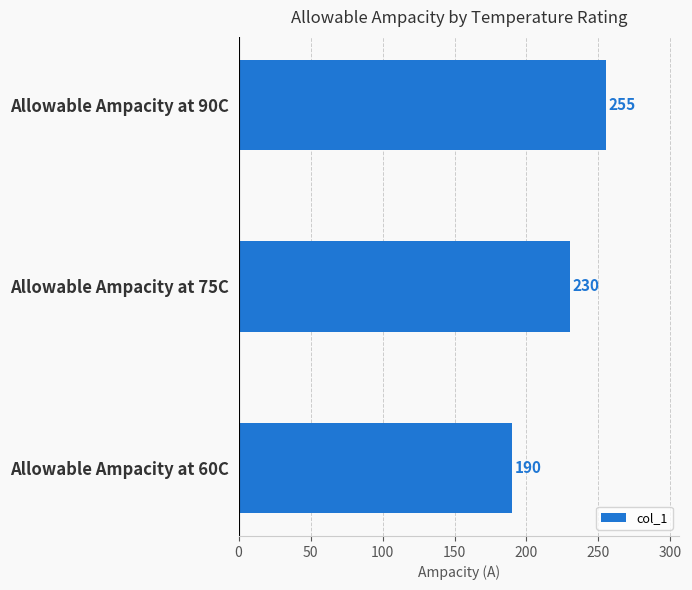

What is the difference between the maximum and second lowest values?

25